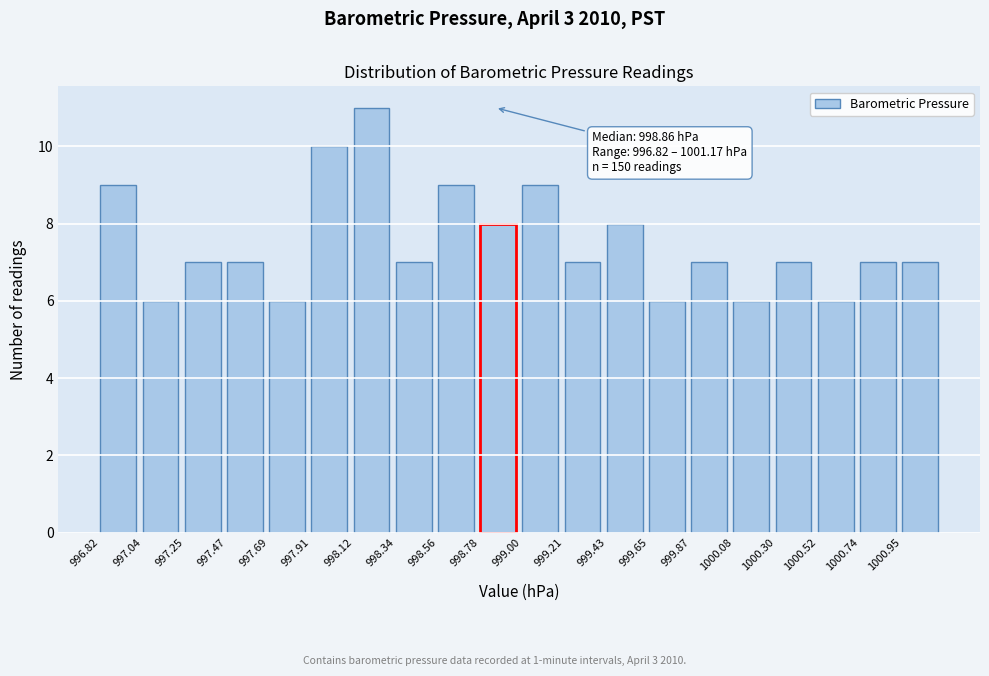

Over which range of the x-axis is the bar tallest?

998.15 to 998.35